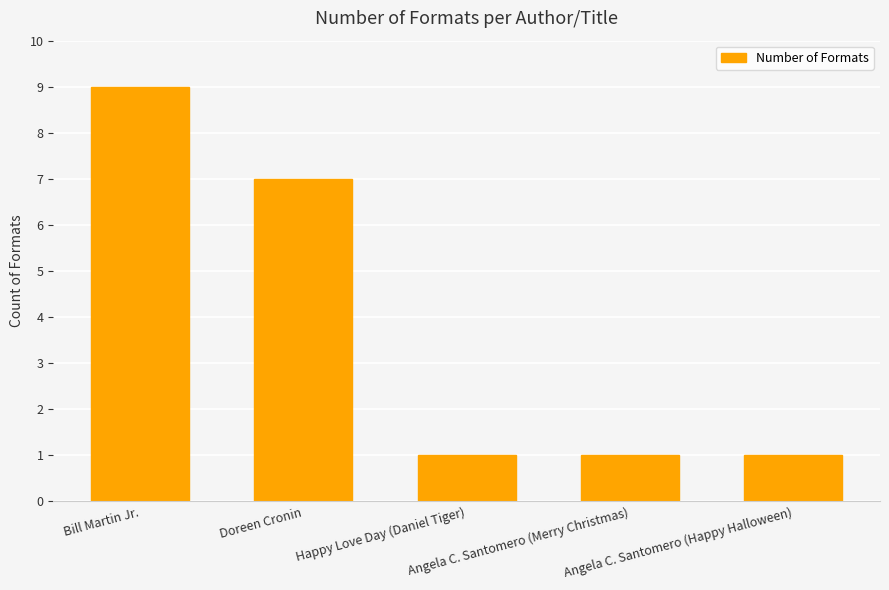

What is the greatest value displayed?

9